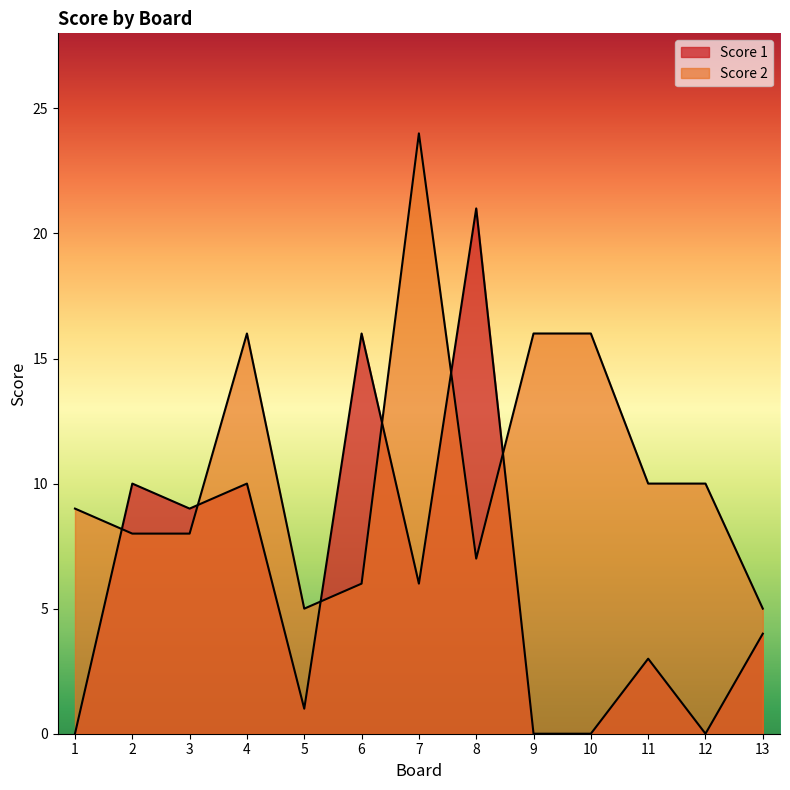

True or false: Score 2 has more than 2 interior local peaks.

False